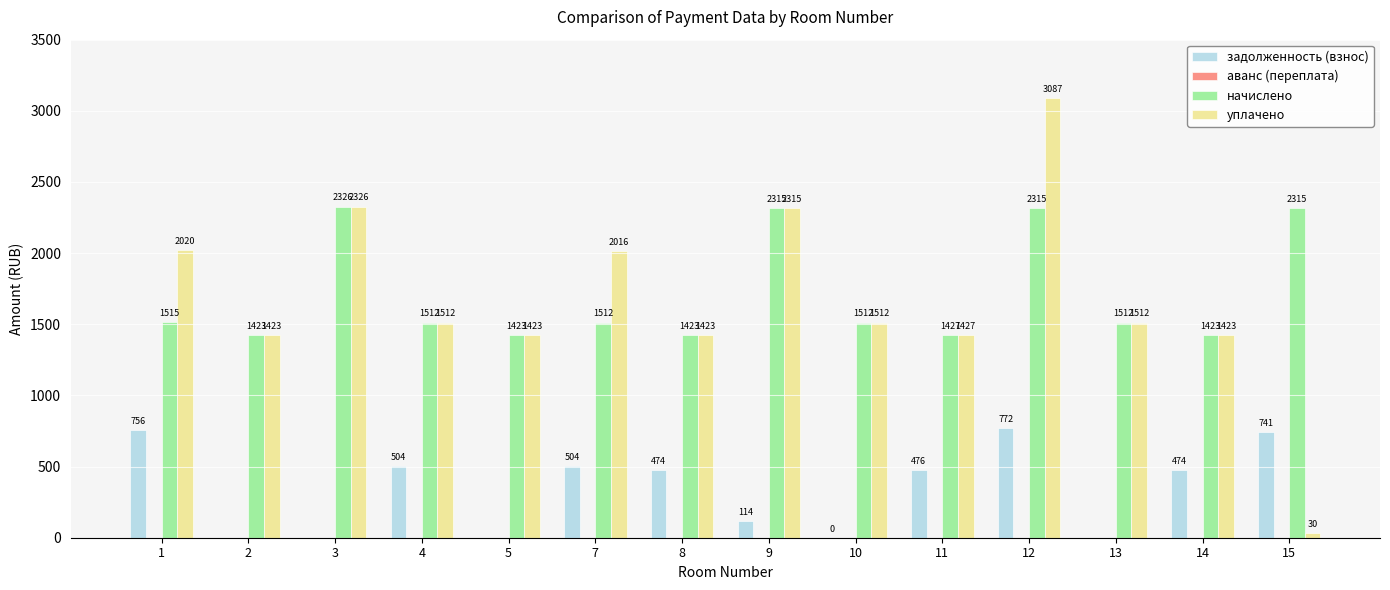

What is the total value across all series at 8?

3320.7